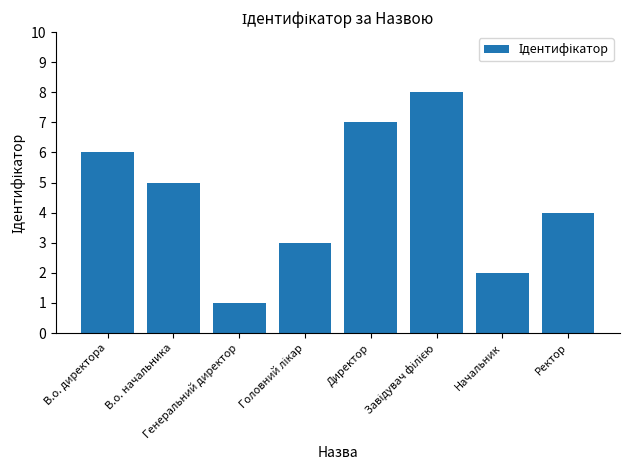

What is the maximum value shown in the chart?

8